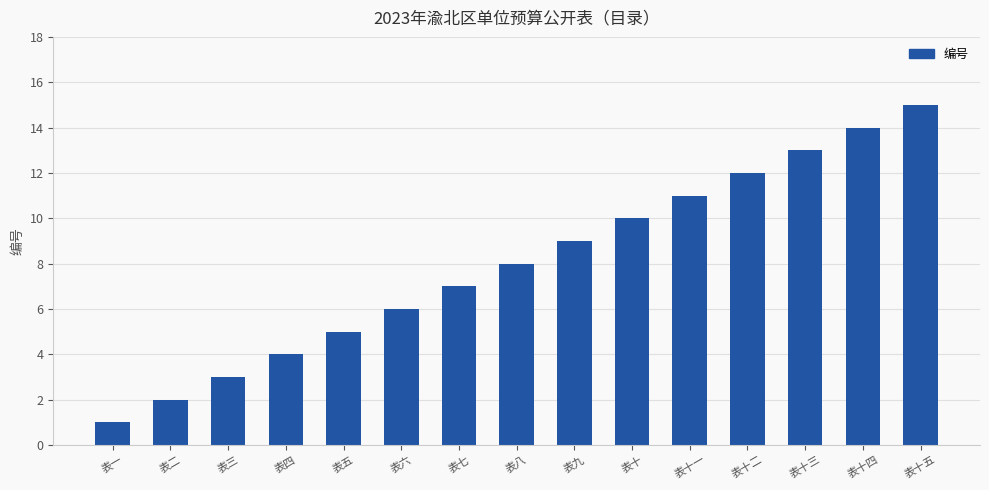

Which label corresponds to the smallest value in the chart?

表一